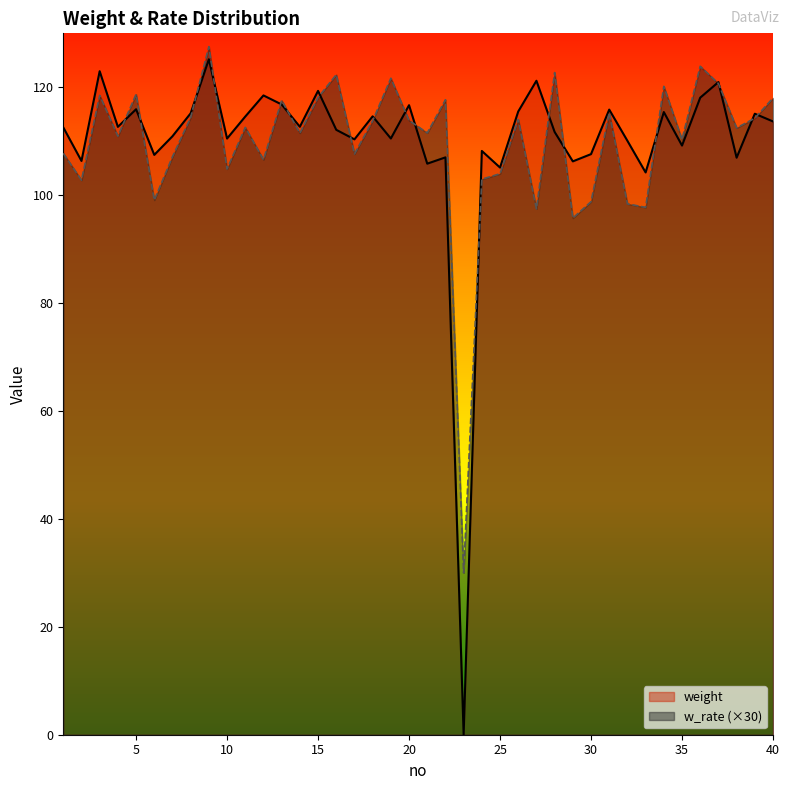

True or false: weight has more than 2 interior local peaks.

True